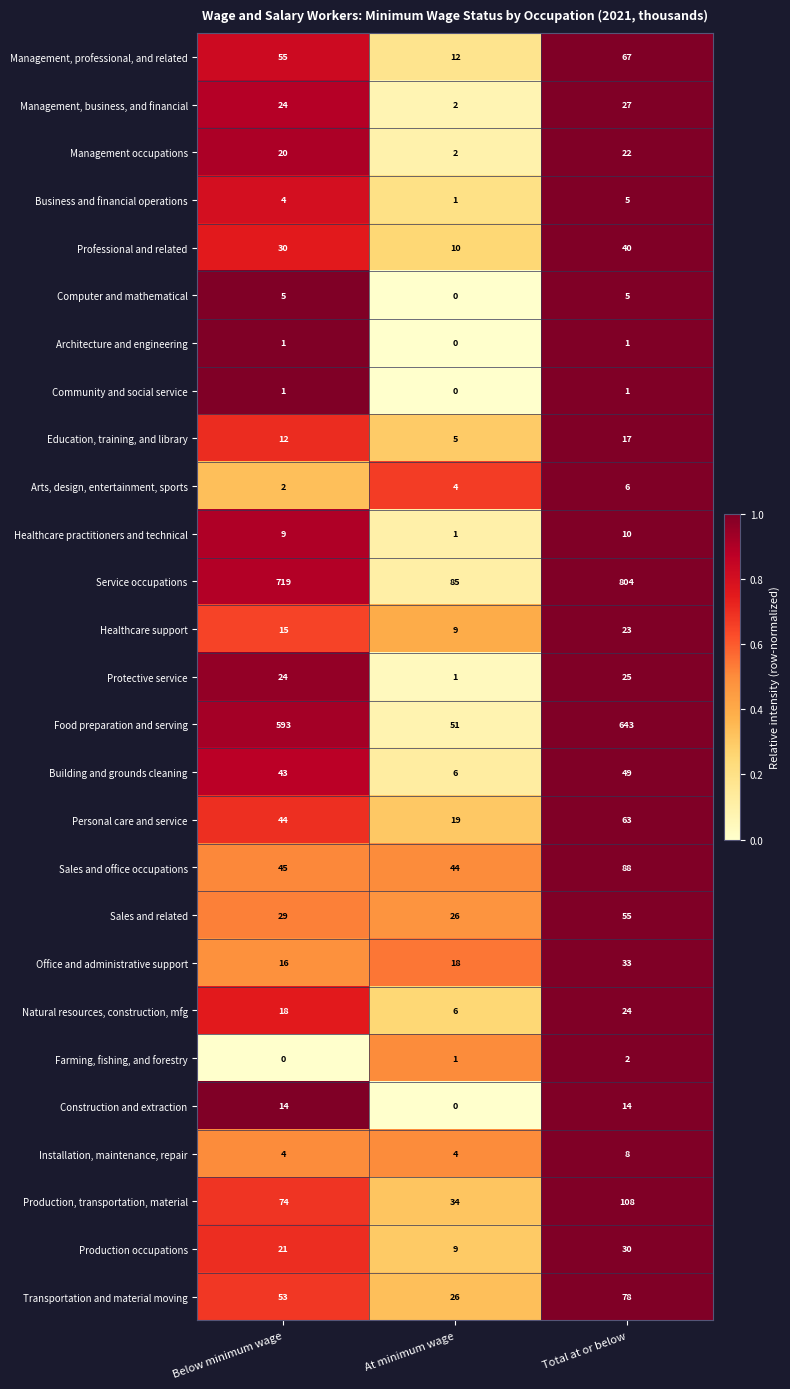

Is it true that Management, professional, and related equals 18 at Below minimum wage?

False